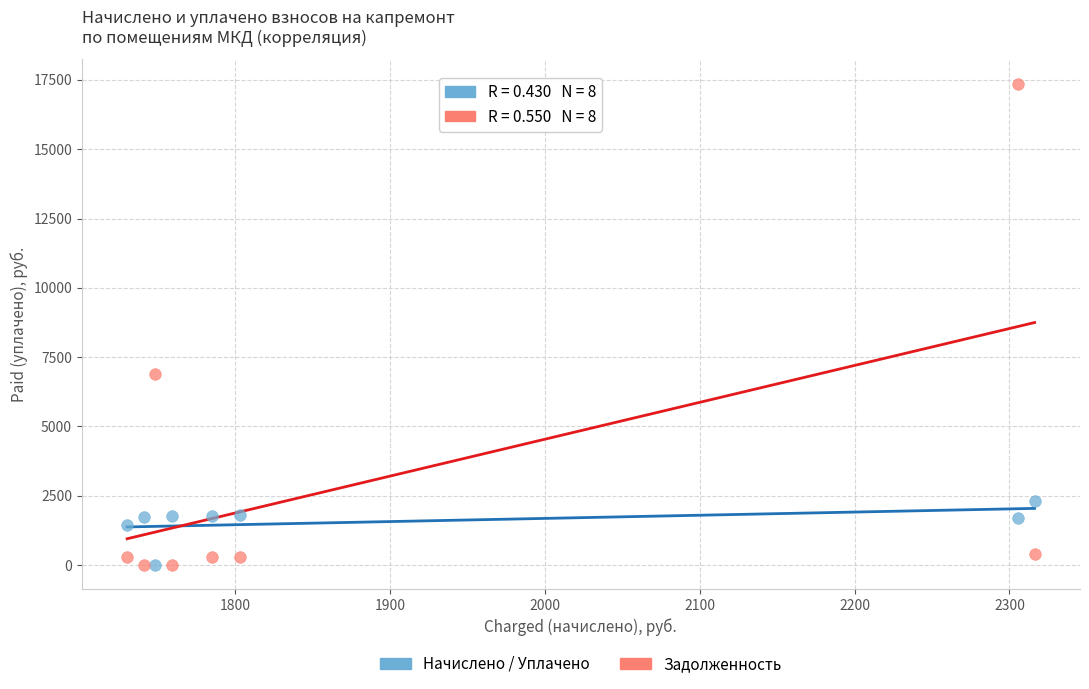

Which series reaches the maximum Y coordinate?

Задолженность